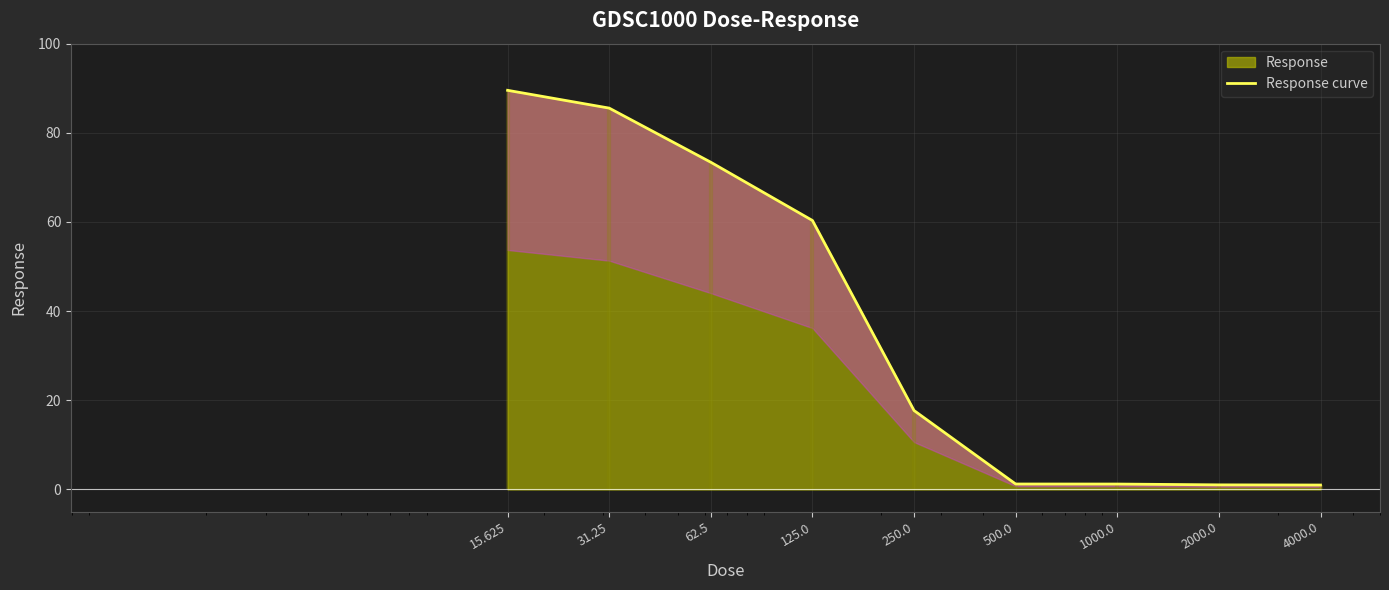

What is the value of the 4th point from the left?

60.3